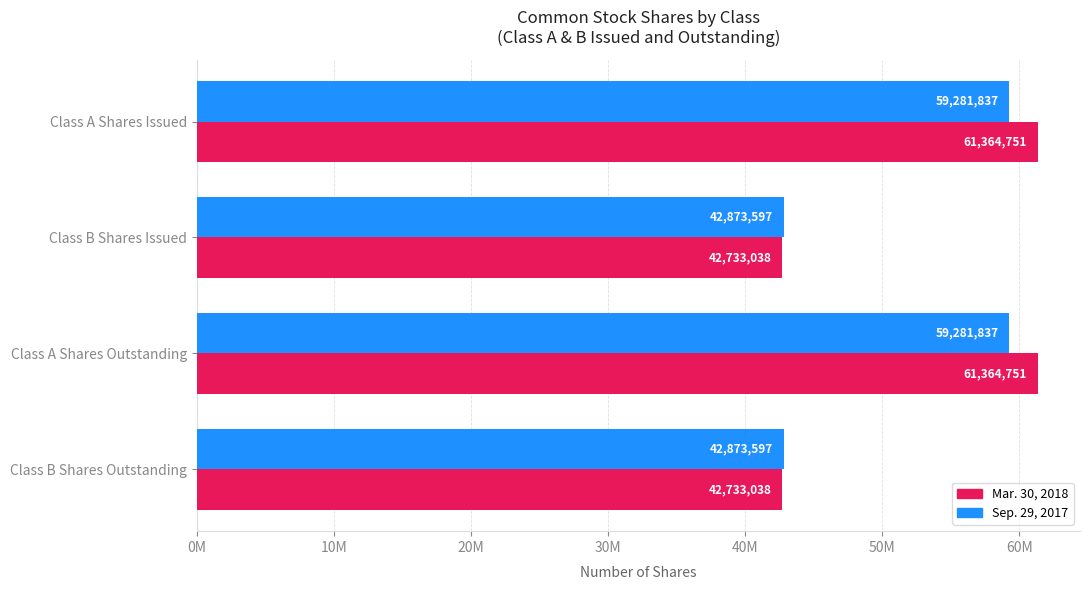

What are all the series names shown in the legend?

Mar. 30, 2018, Sep. 29, 2017